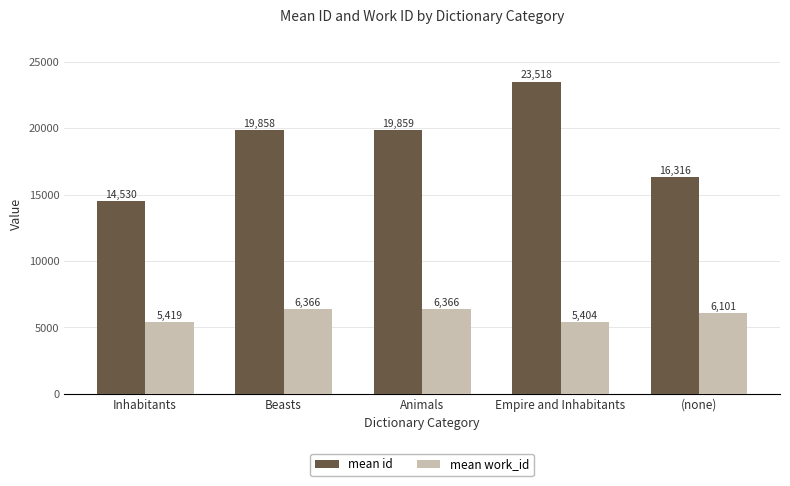

Where does the mean work_id series first go above 6101?

Beasts